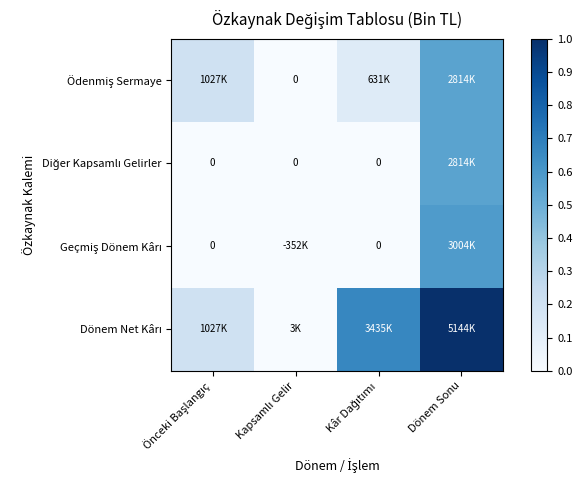

Rank the series by their maximum value, from lowest to highest.

Ödenmiş Sermaye, Diğer Kapsamlı Gelirler, Geçmiş Dönem Kârı, Dönem Net Kârı